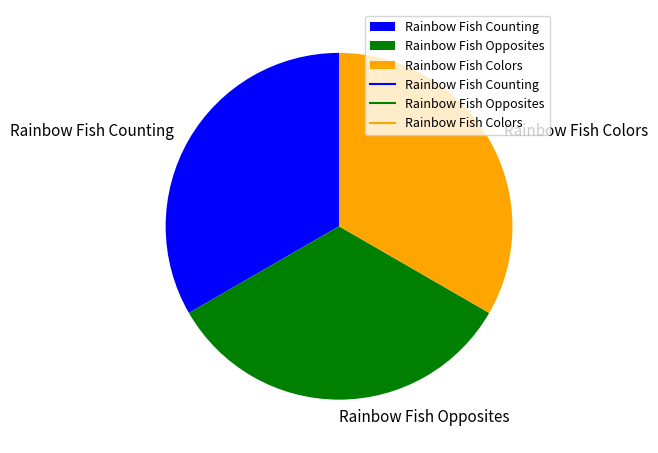

Approximately how many times larger is the value at Rainbow Fish Colors compared to Rainbow Fish Opposites?

1.0